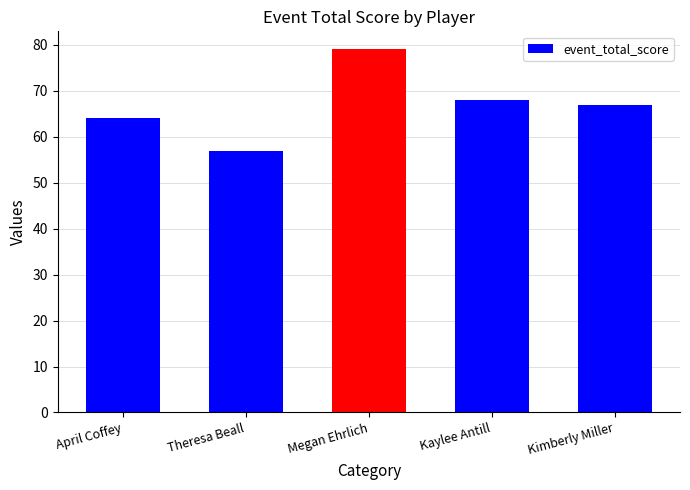

Does the chart contain any negative values?

No